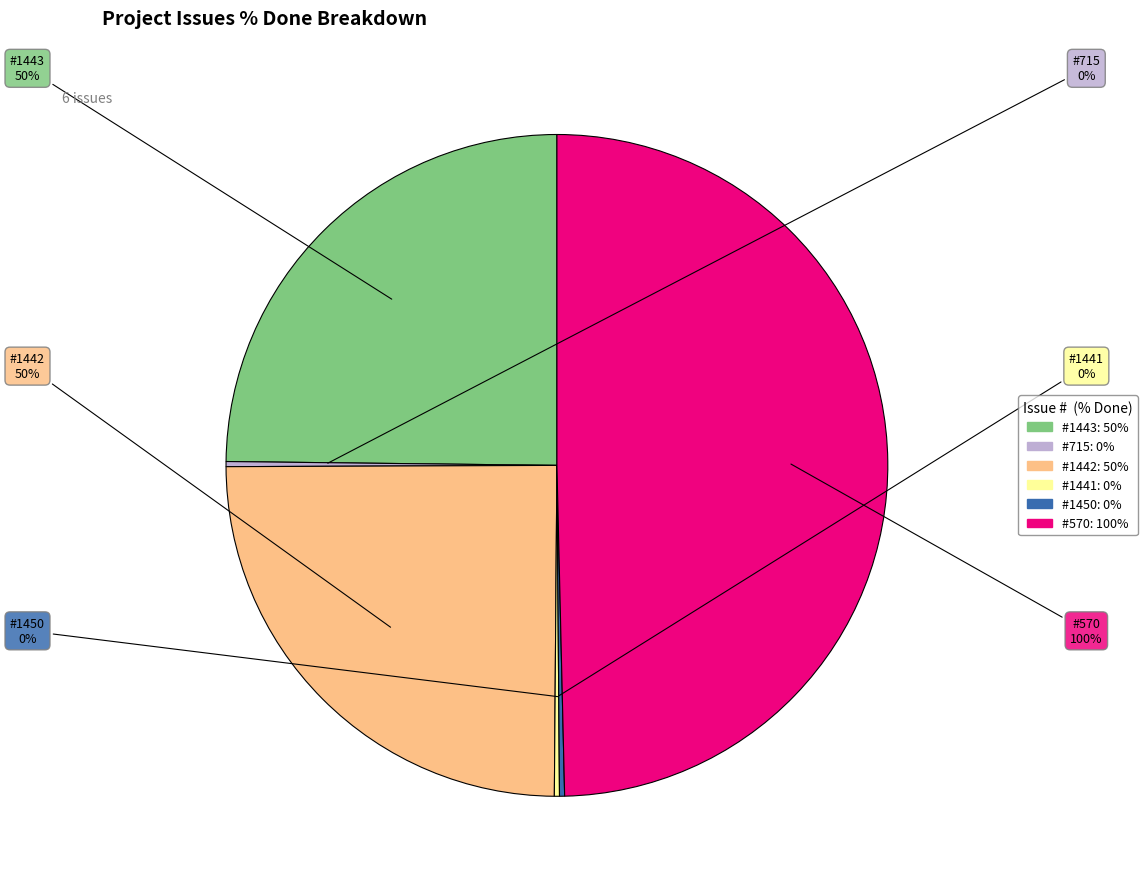

Does any single category account for the majority?

No